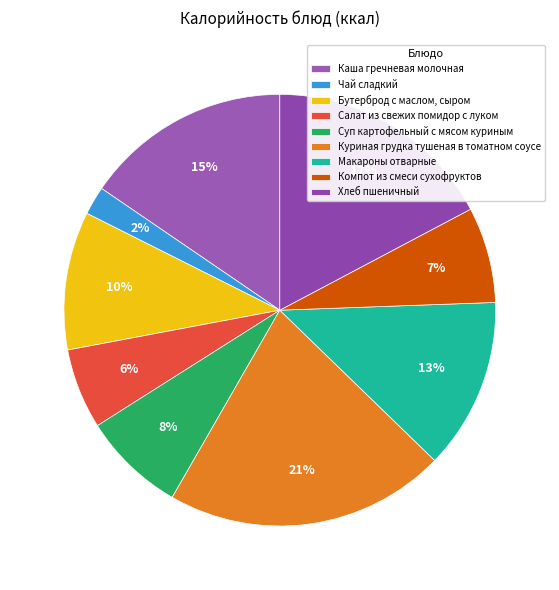

What percentage is NOT represented by Чай сладкий?

97.9%